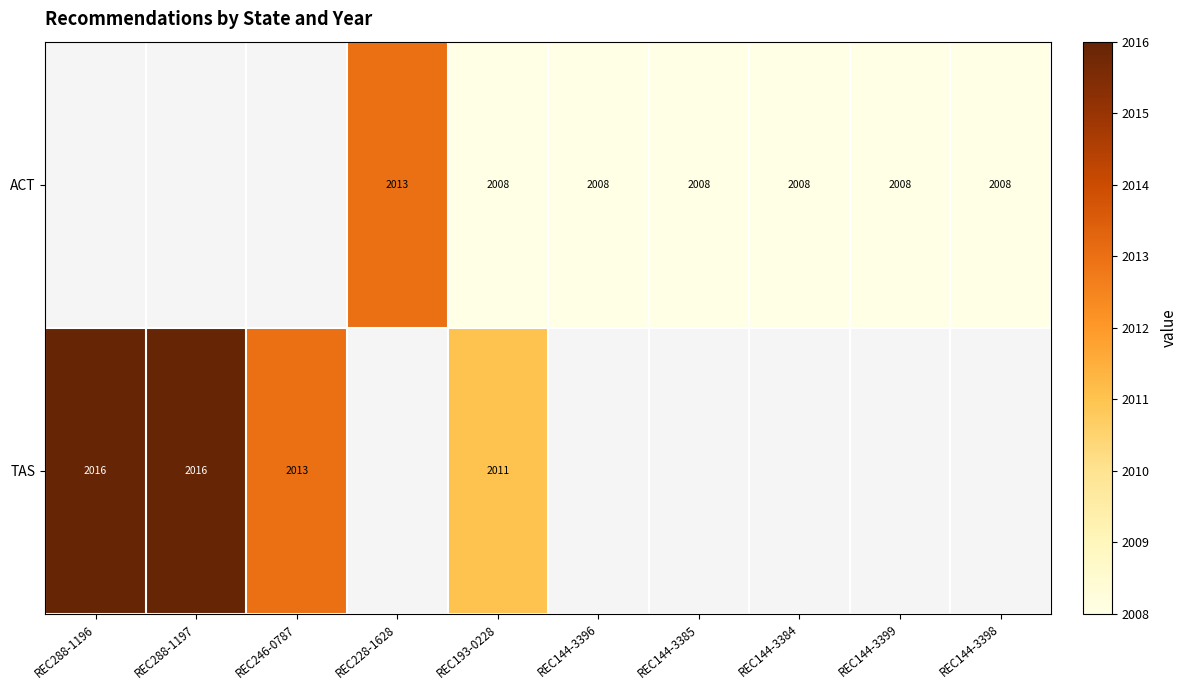

True or false: ACT has a value of 803 at REC144-3398.

False